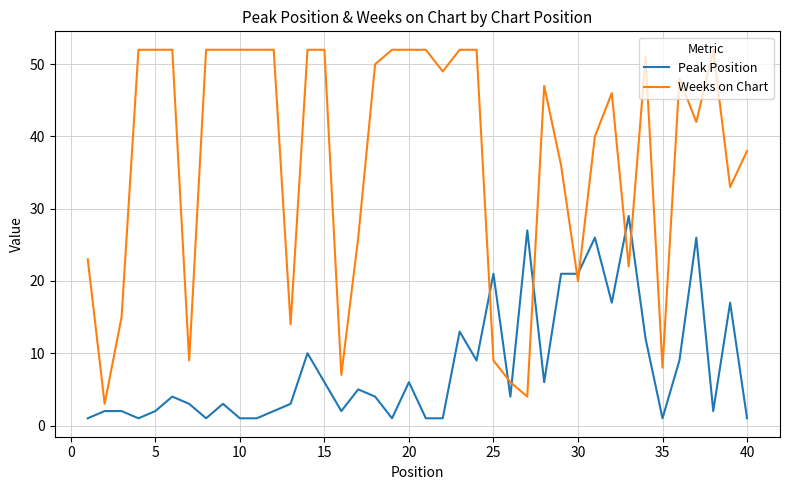

Reading right to left, transcribe all the data shown in this chart.

Peak Position: 1	17	2	26	9	1	12	29	17	26	21	21	6	27	4	21	9	13	1	1	6	1	4	5	2	6	10	3	2	1	1	3	1	3	4	2	1	2	2	1
Weeks on Chart: 38	33	52	42	48	8	51	22	46	40	20	36	47	4	6	9	52	52	49	52	52	52	50	26	7	52	52	14	52	52	52	52	52	9	52	52	52	15	3	23